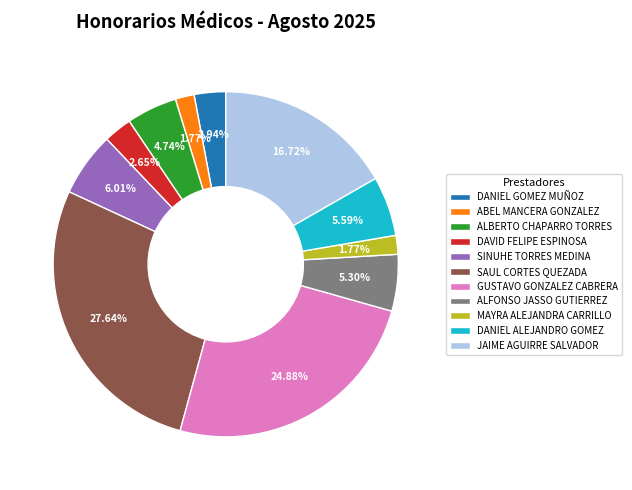

The MAYRA ALEJANDRA CARRILLO slice represents 2% of the pie. True or false?

True